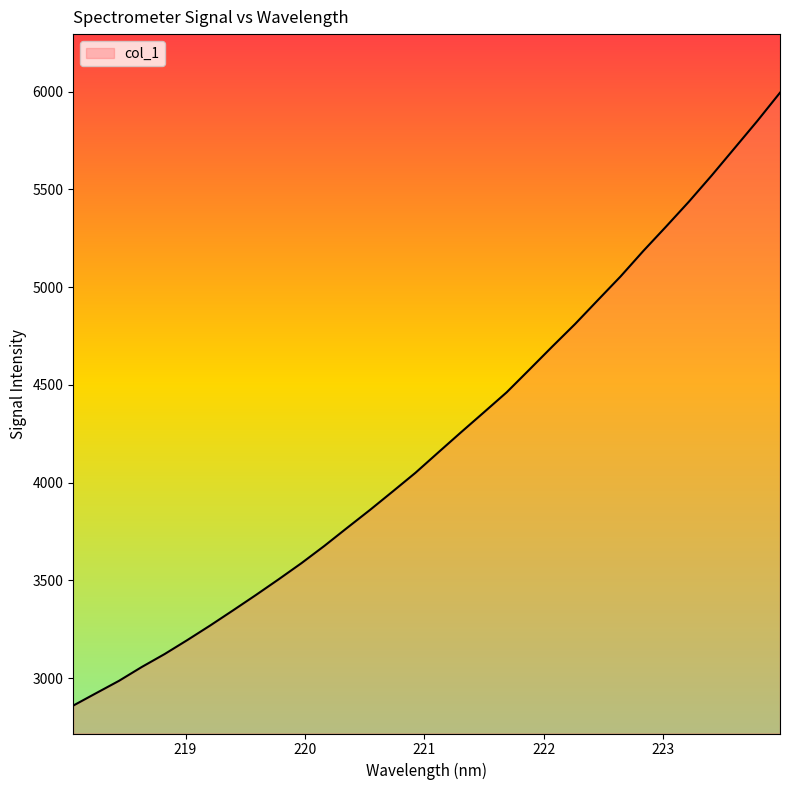

How many values are below 4154?

16